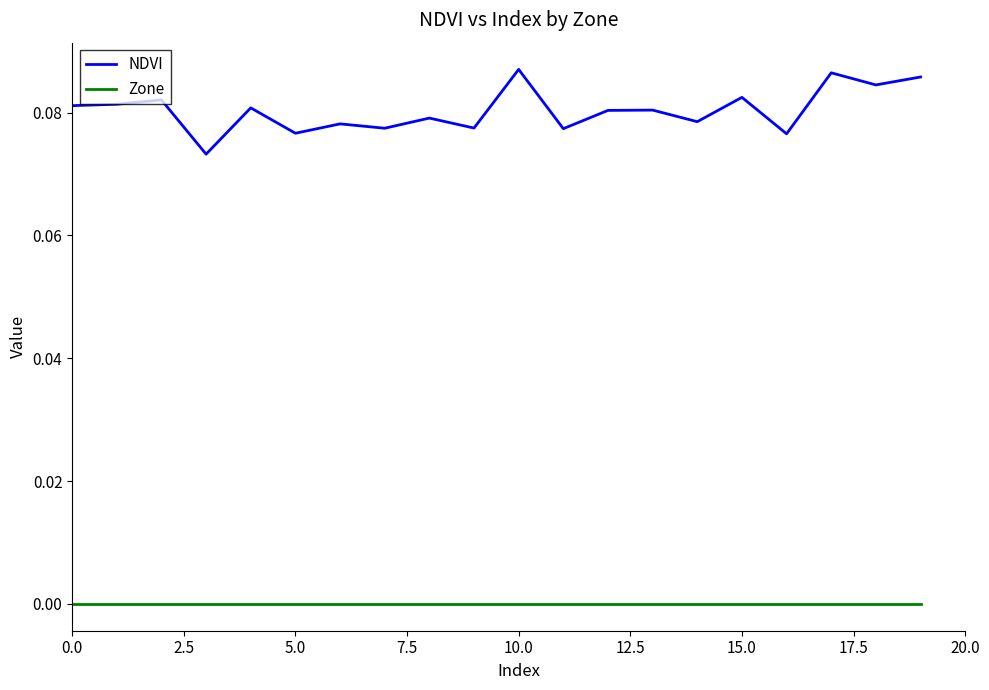

List the series in order of their overall mean, lowest first.

Zone, NDVI